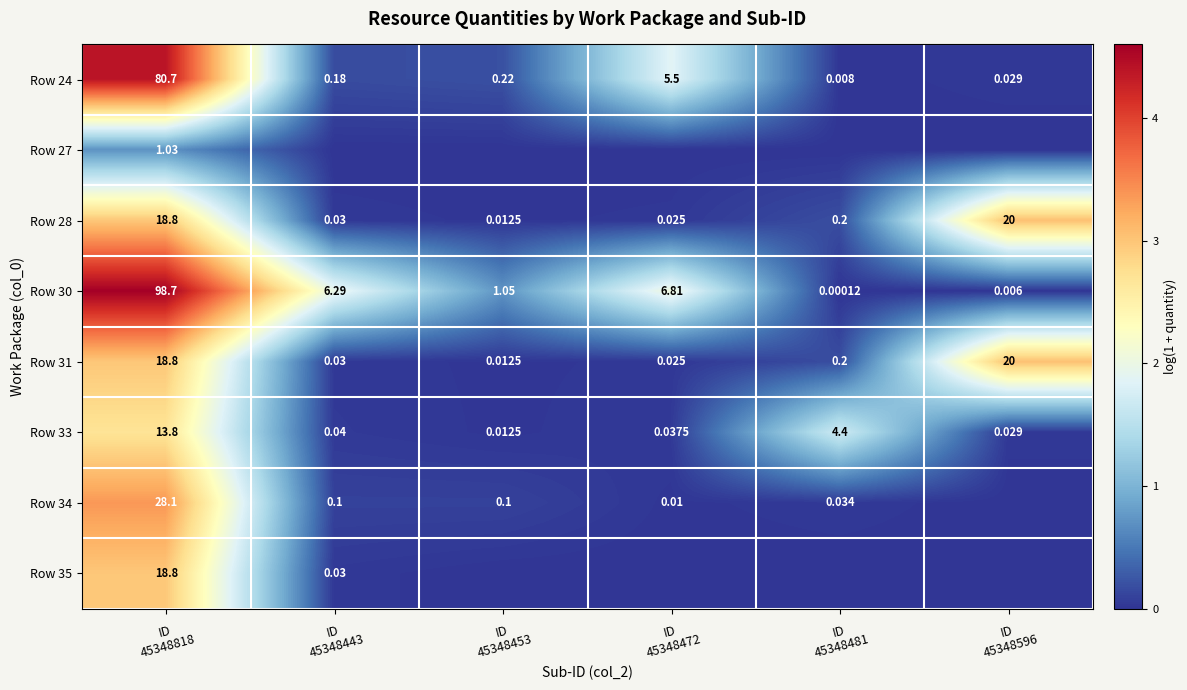

Which category has the highest value in the Row 24 series?

ID 45348818